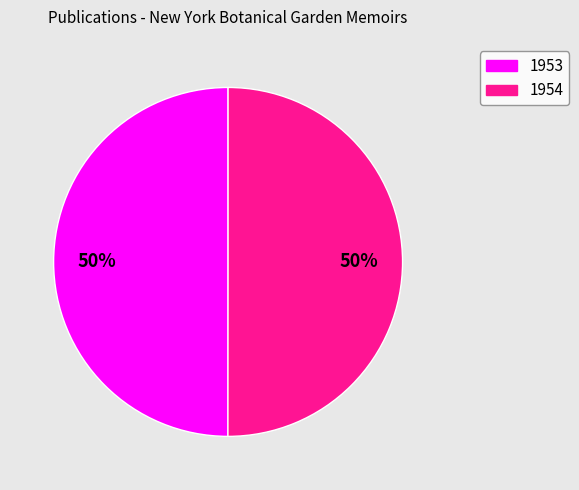

To the nearest percent, what portion does 1953 represent?

50%